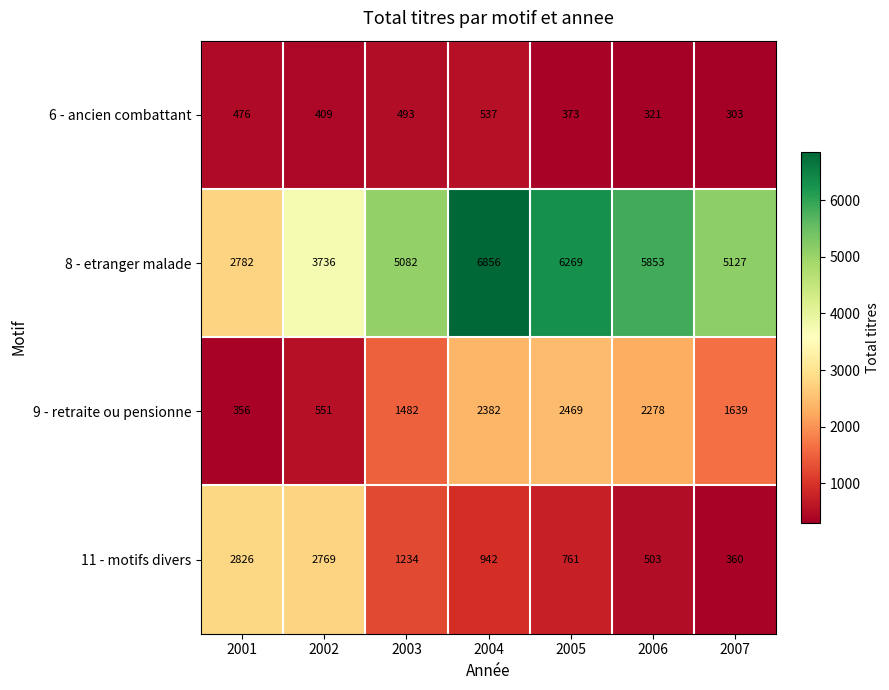

The value of 6 - ancien combattant at 2002 is 409. True or false?

True